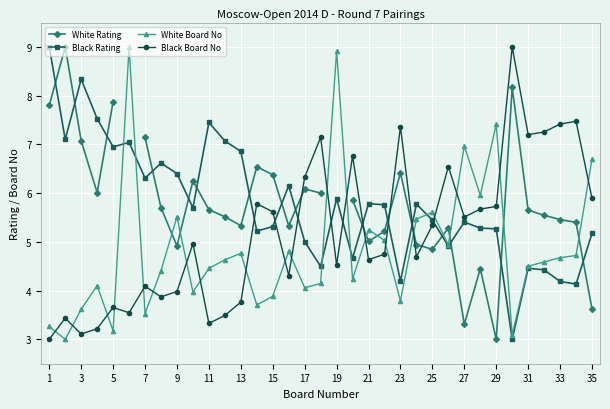

What is the highest value of the Black Board No series?

9.0